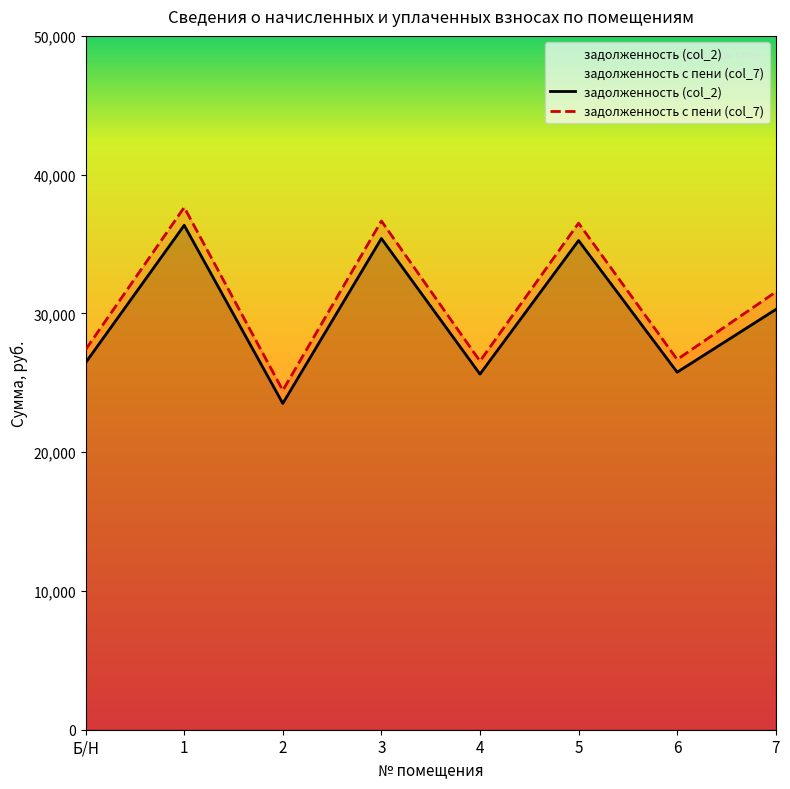

What is the sum of the задолженность (col_2) values at 3 and Б/Н?

61850.9